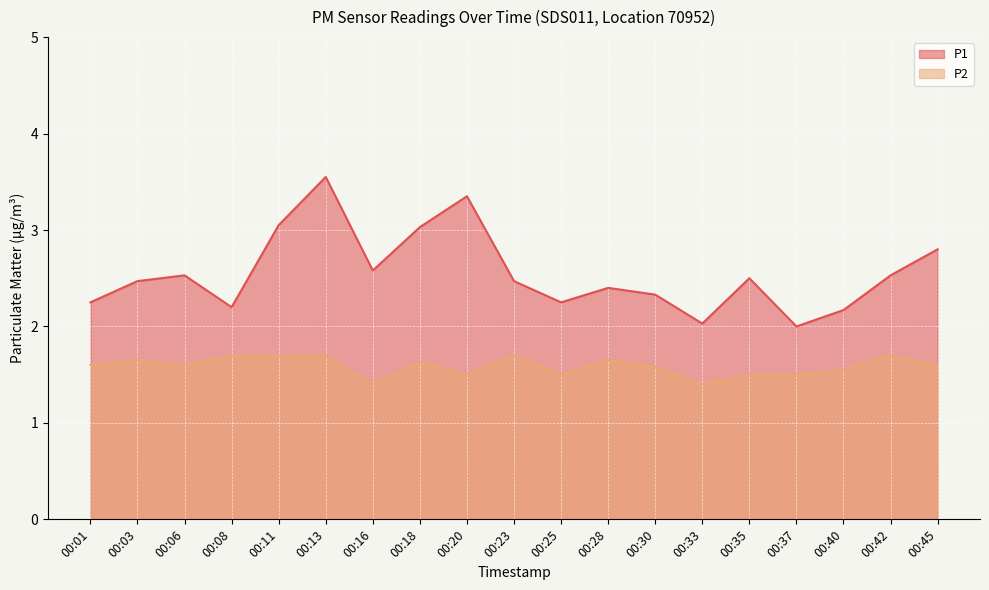

What is the maximum value shown in the chart?

3.5